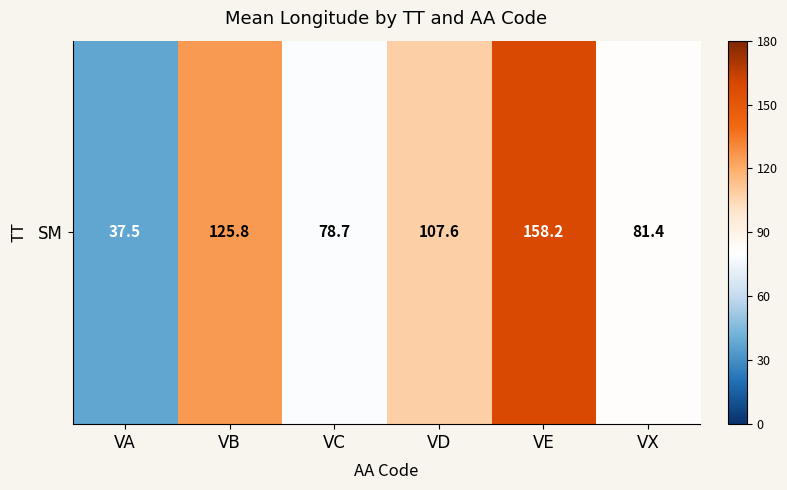

What is the smallest value displayed?

37.5